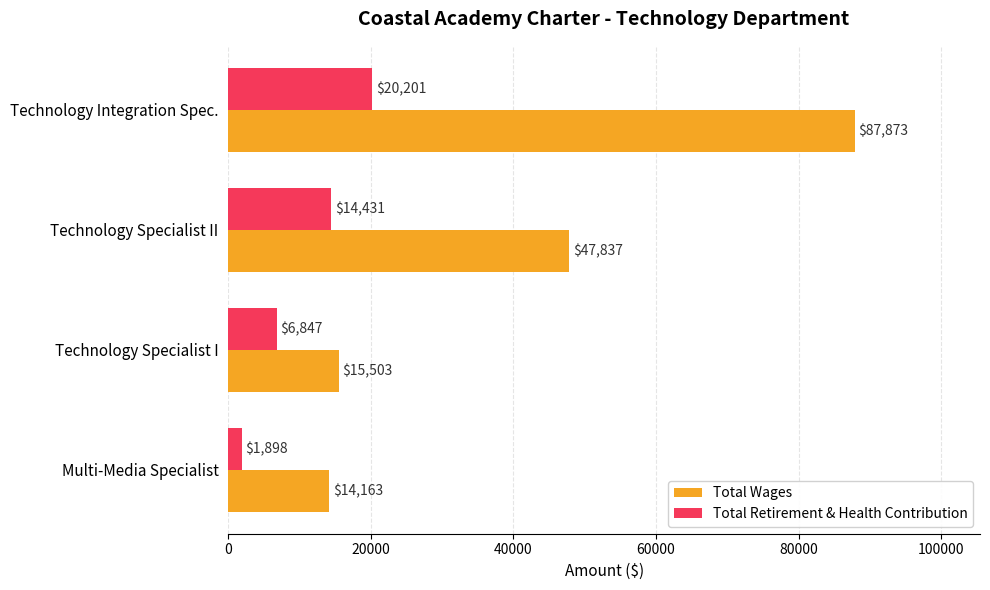

List the series in order of their peak value, lowest first.

Total Retirement & Health Contribution, Total Wages